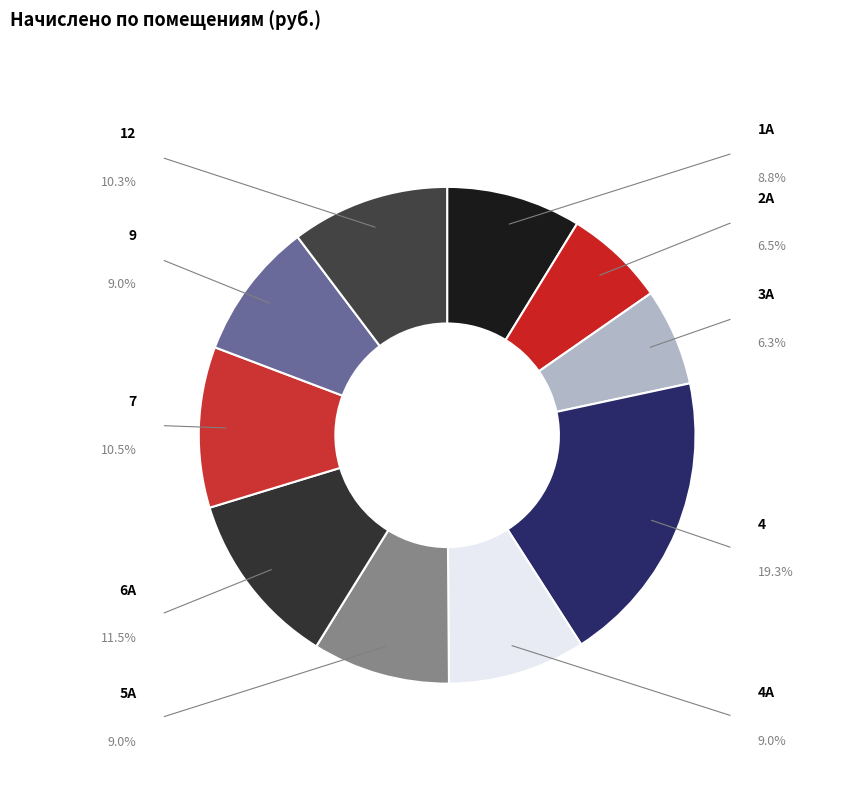

To the nearest percent, what portion does 4А represent?

9%